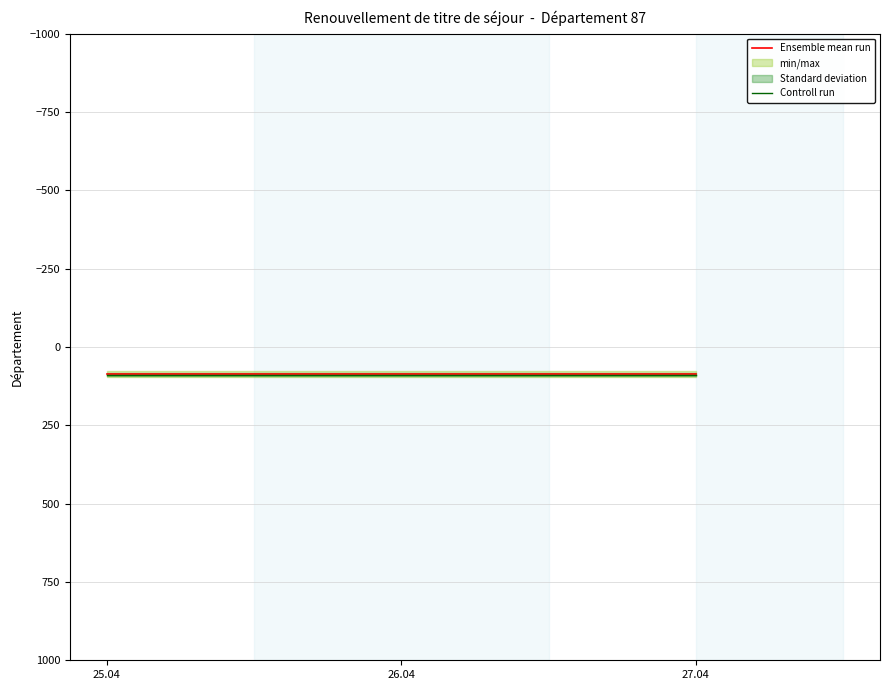

At how many categories does at least one series exceed 88?

3